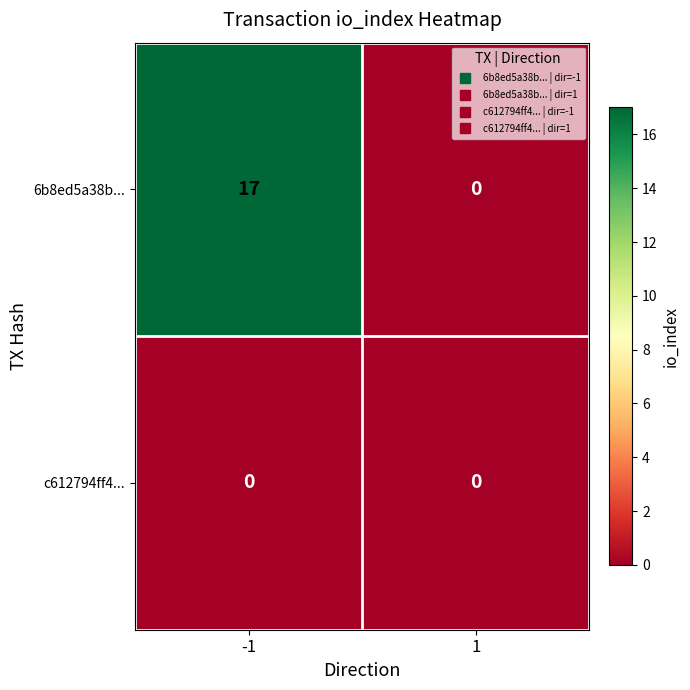

Between -1 and 1, which series saw the biggest shift?

6b8ed5a38b...